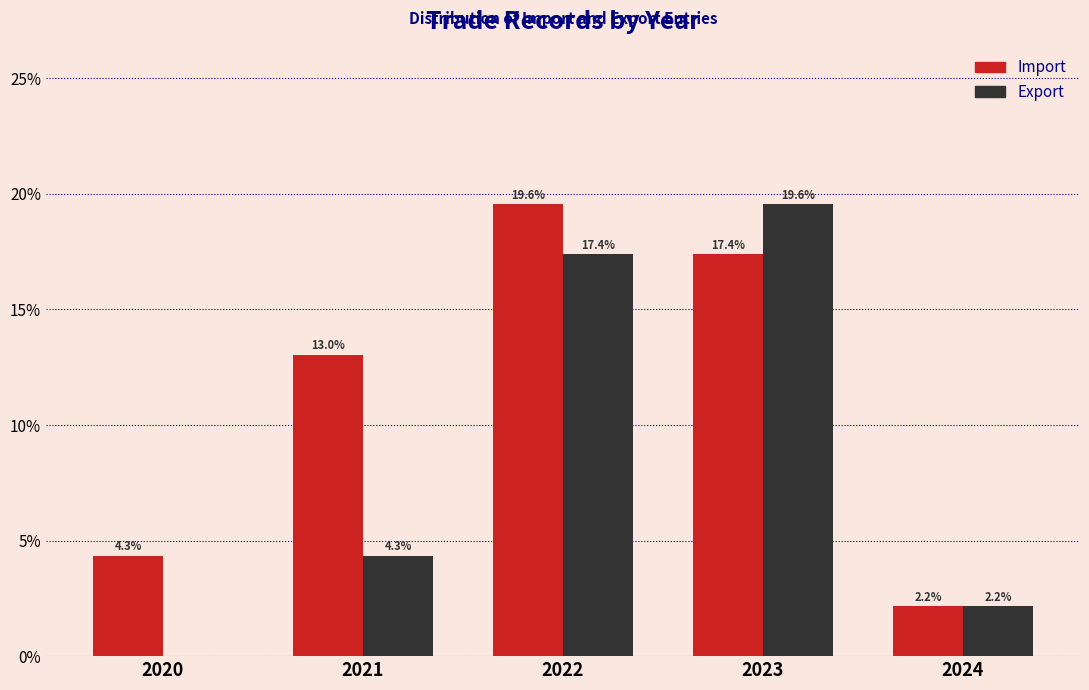

Reading left to right, list all the values displayed in this chart.

Import: 2020=4.3	2021=13.0	2022=19.6	2023=17.4	2024=2.2
Export: 2020=0.0	2021=4.3	2022=17.4	2023=19.6	2024=2.2